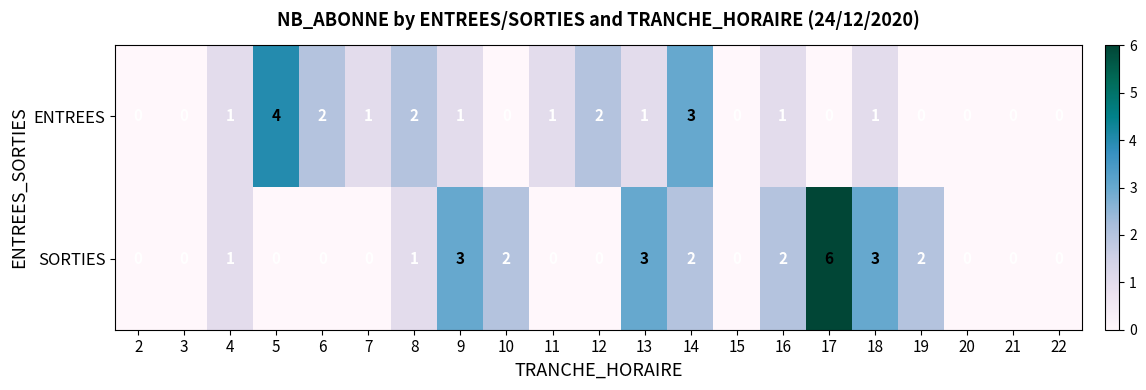

How many values in SORTIES are above zero?

10